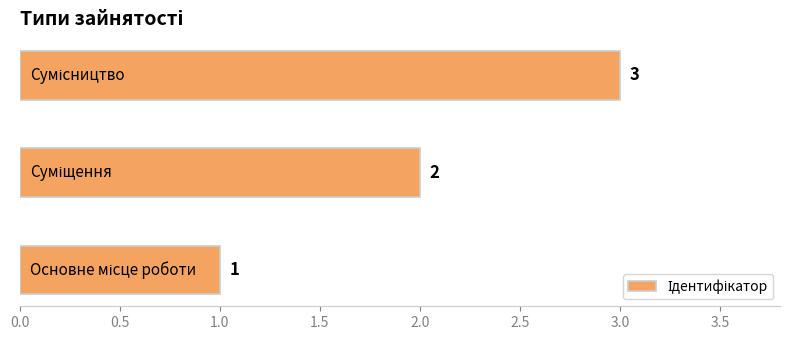

Count the number of data series in this chart.

1